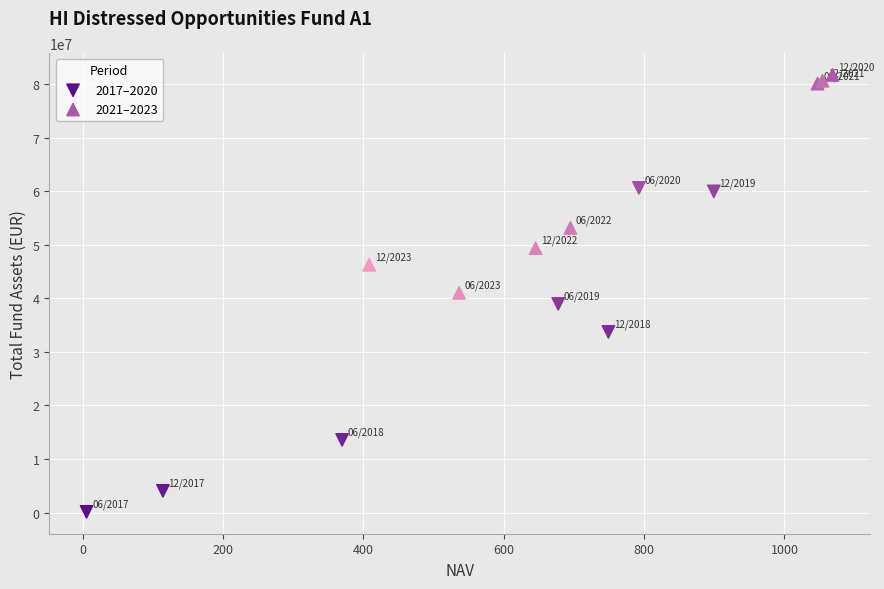

What are all the series names shown in the legend?

2017–2020, 2021–2023